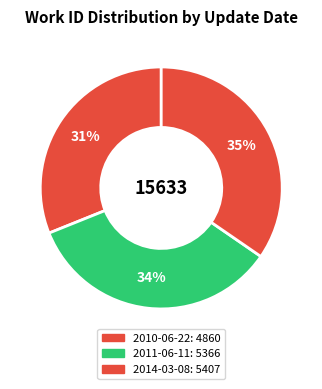

What is the ratio of the value at 2011-06-11 to the value at 2010-06-22?

1.1